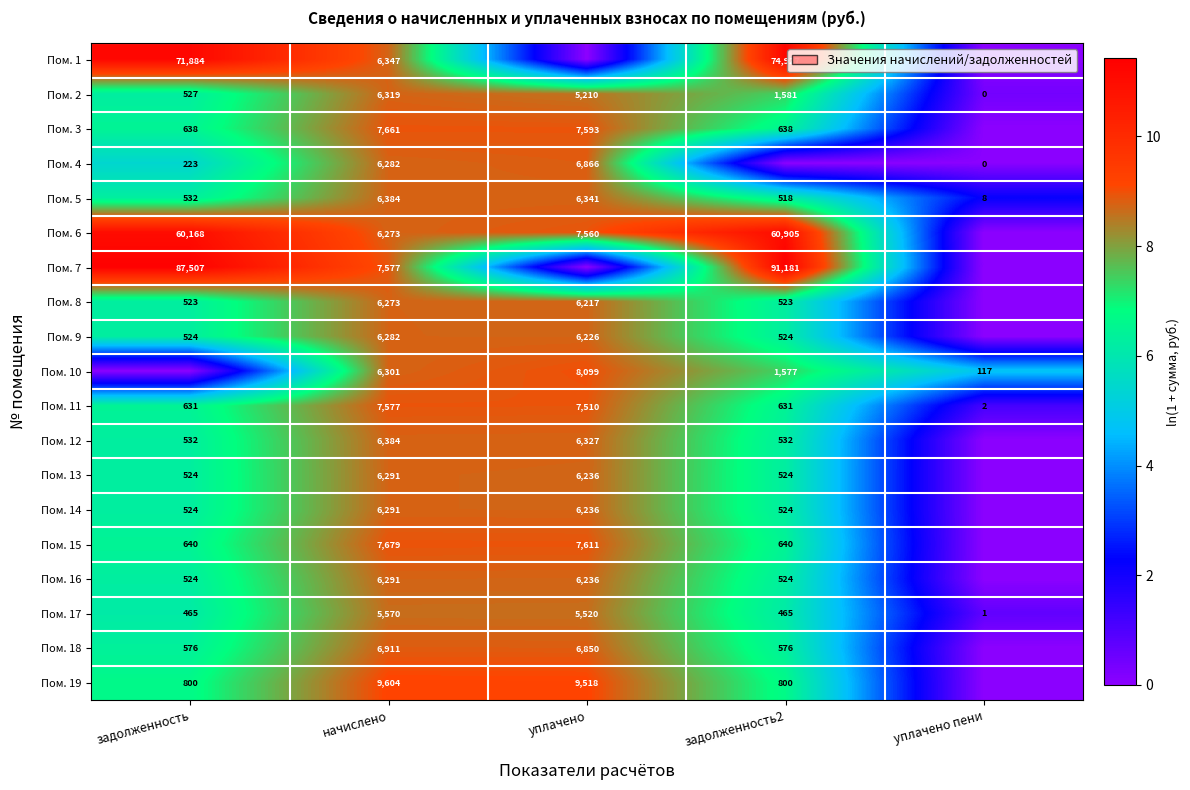

The value of Пом. 10 at уплачено пени is 28. True or false?

False